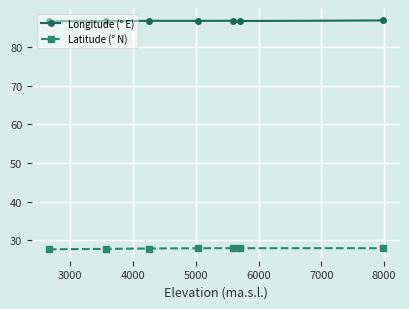

What is the value of the Latitude (° N) point at the 3rd from the left?

27.9